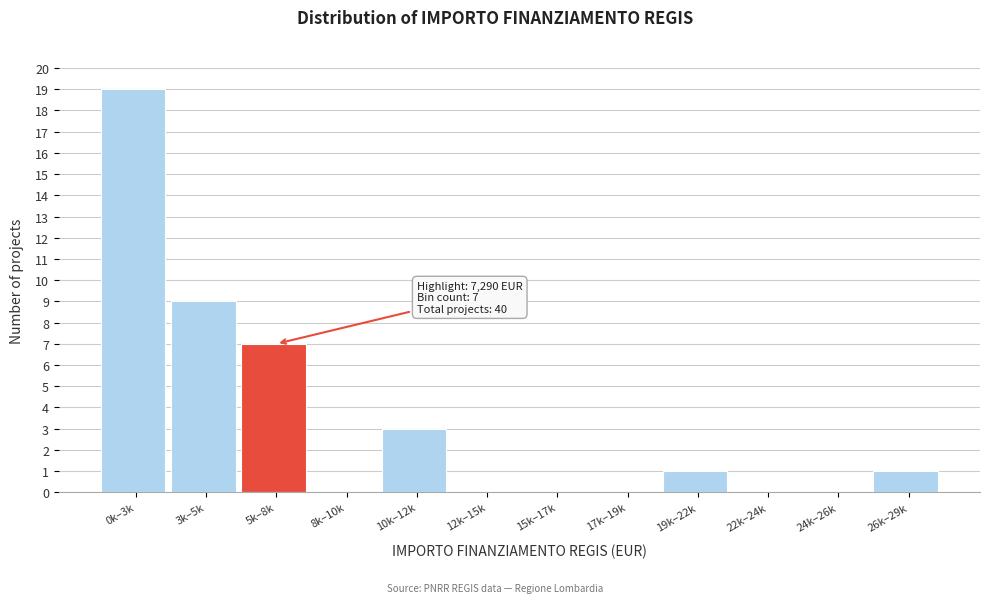

Reading left to right, list all the values displayed in this chart.

0k–3k=19	3k–5k=9	5k–8k=7	8k–10k=0	10k–12k=3	12k–15k=0	15k–17k=0	17k–19k=0	19k–22k=1	22k–24k=0	24k–26k=0	26k–29k=1